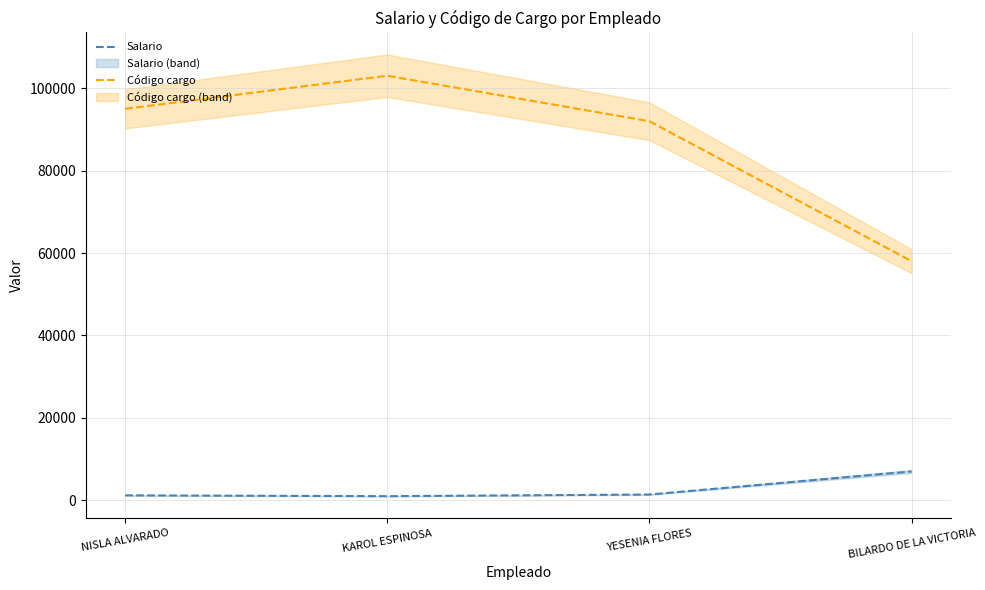

At which label does Salario reach its minimum?

KAROL ESPINOSA